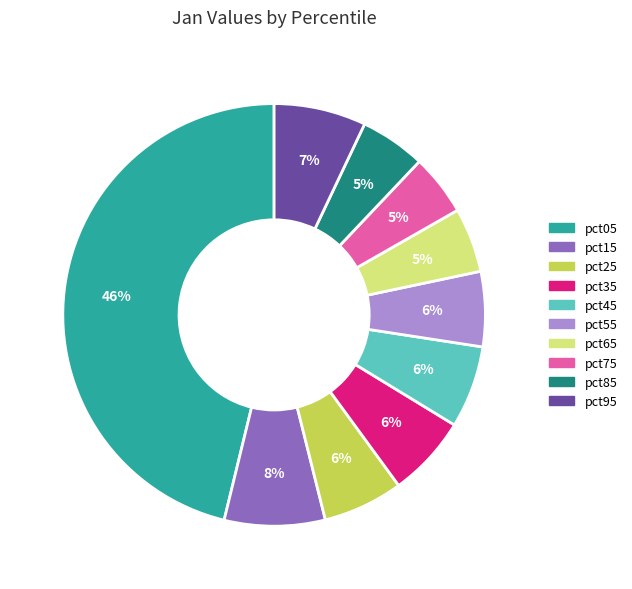

To the nearest percent, what is the combined percentage of pct25 and pct15?

14%